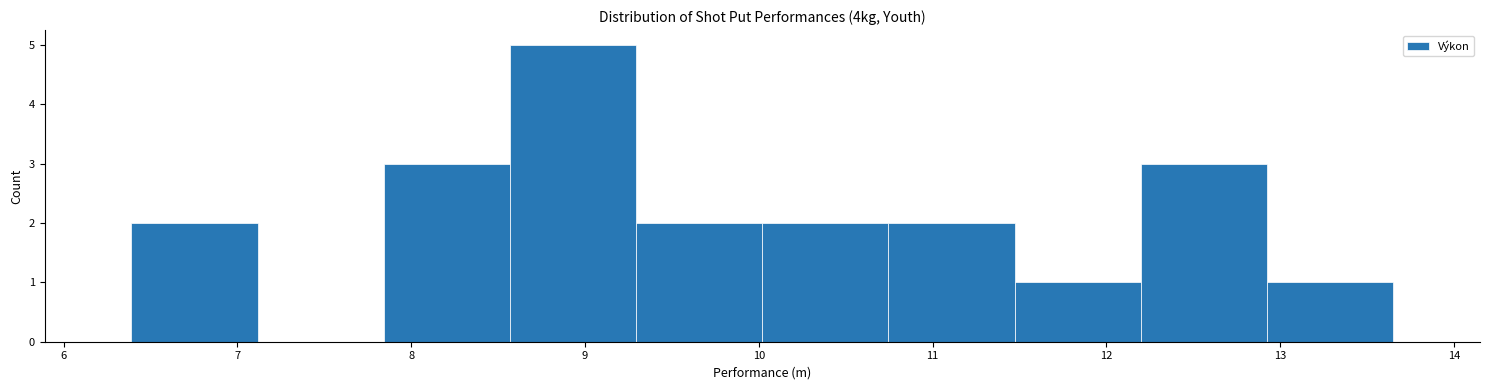

Reading left to right, transcribe this chart: for each bar, give the range it covers on the x-axis and its height. Neither the bar edges nor the heights are printed on the chart, so give them approximately, as read against the axes.

6.4 to 7.1: 2
7.1 to 7.8: 0
7.8 to 8.6: 3
8.6 to 9.3: 5
9.3 to 10.0: 2
10.0 to 10.7: 2
10.7 to 11.5: 2
11.5 to 12.2: 1
12.2 to 12.9: 3
12.9 to 13.7: 1